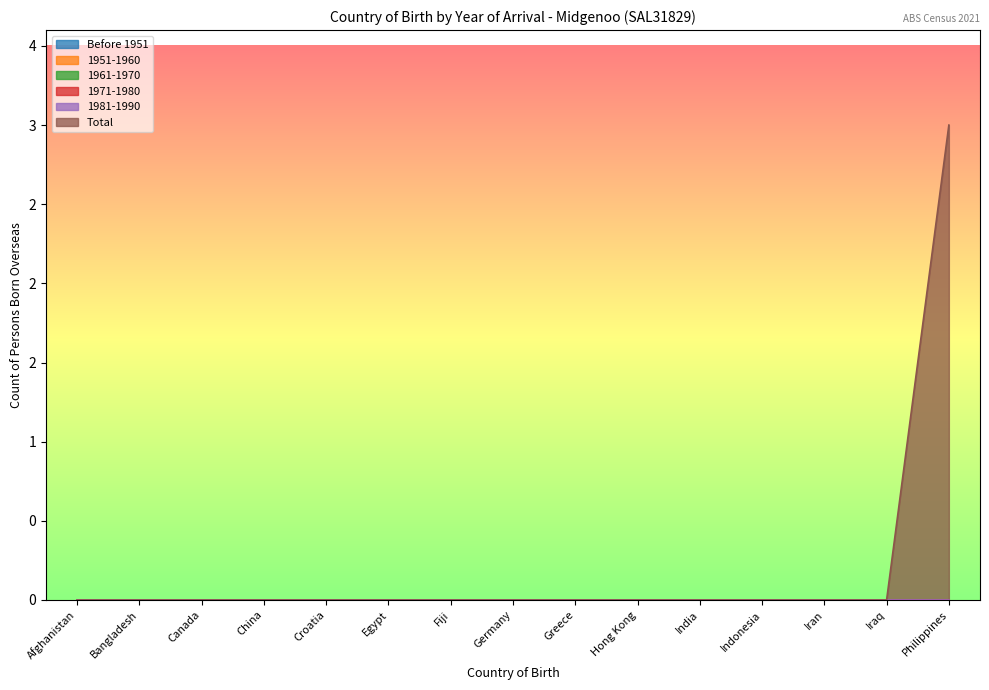

At which category is the sum across all series the highest?

Philippines